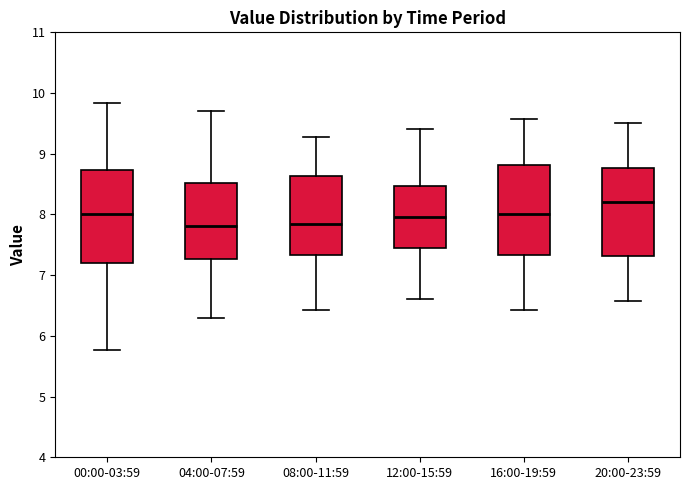

Where does the median line of the box for 20:00-23:59 sit on the y-axis? The values are not printed on the chart, so give them approximately, as read against the axis.

8.2